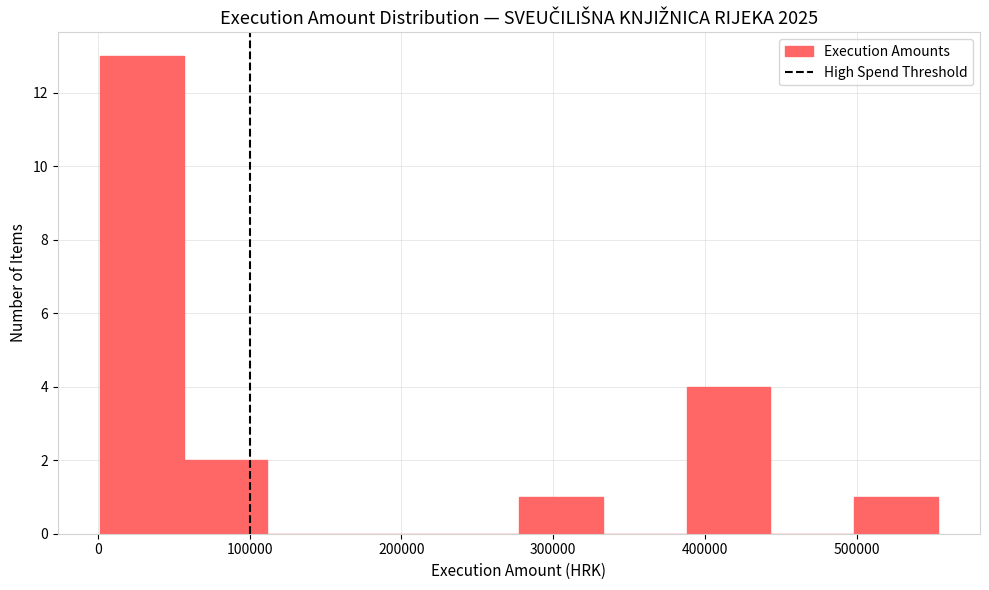

What is the height of the bar covering 280000 to 330000 on the x-axis? Neither the bar edges nor the heights are printed on the chart, so give them approximately, as read against the axes.

1